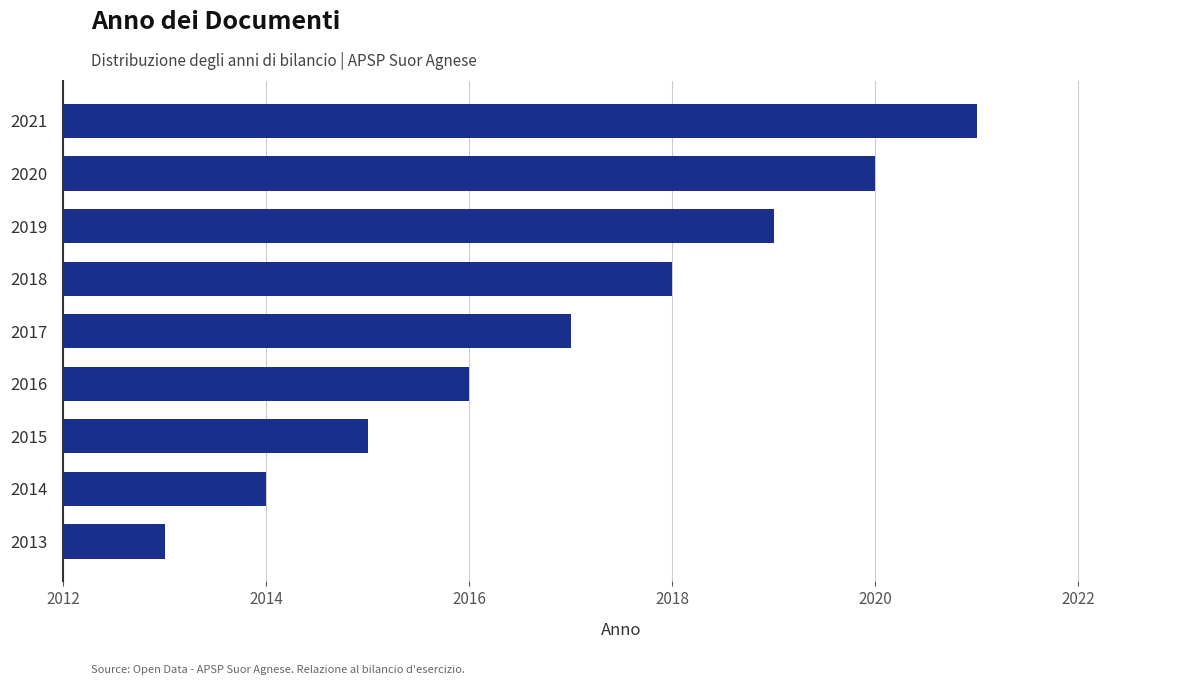

What is the difference between the maximum and minimum values?

8